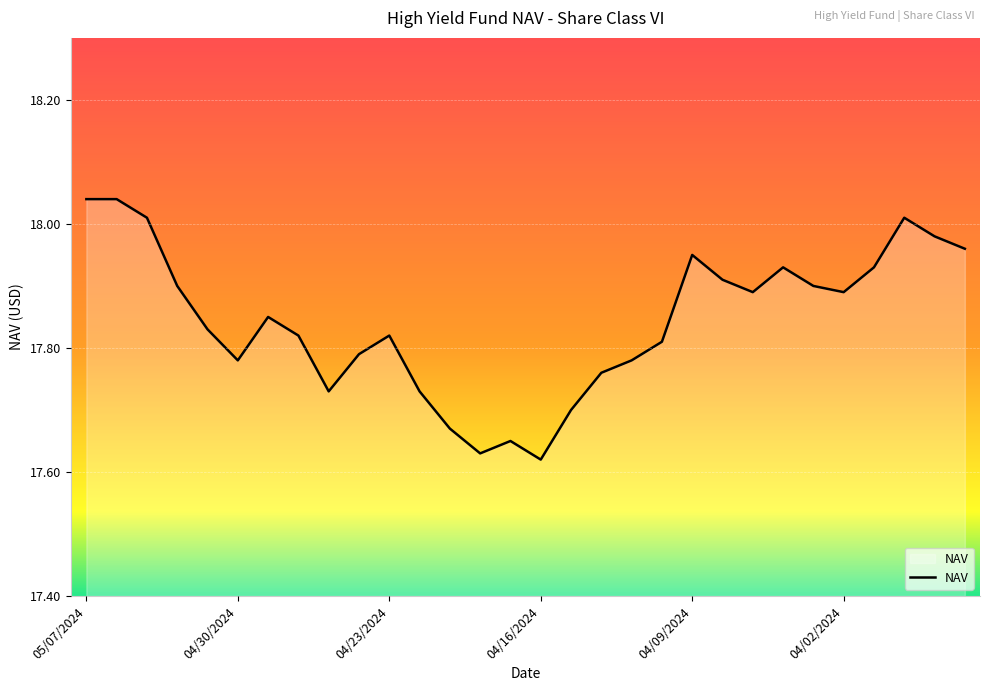

Does the chart display data point markers on the line(s)?

No